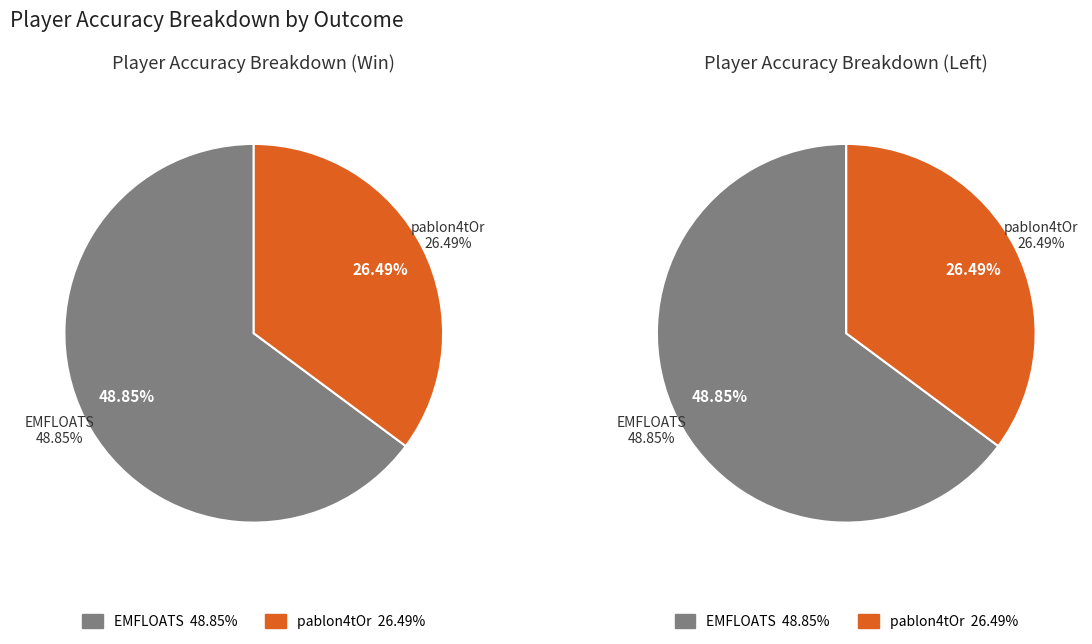

What is the smallest slice in the pie chart?

pablon4tOr